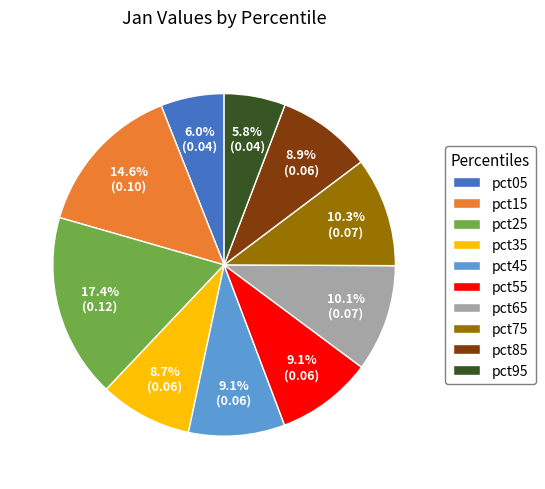

To the nearest percent, what portion does pct15 represent?

15%